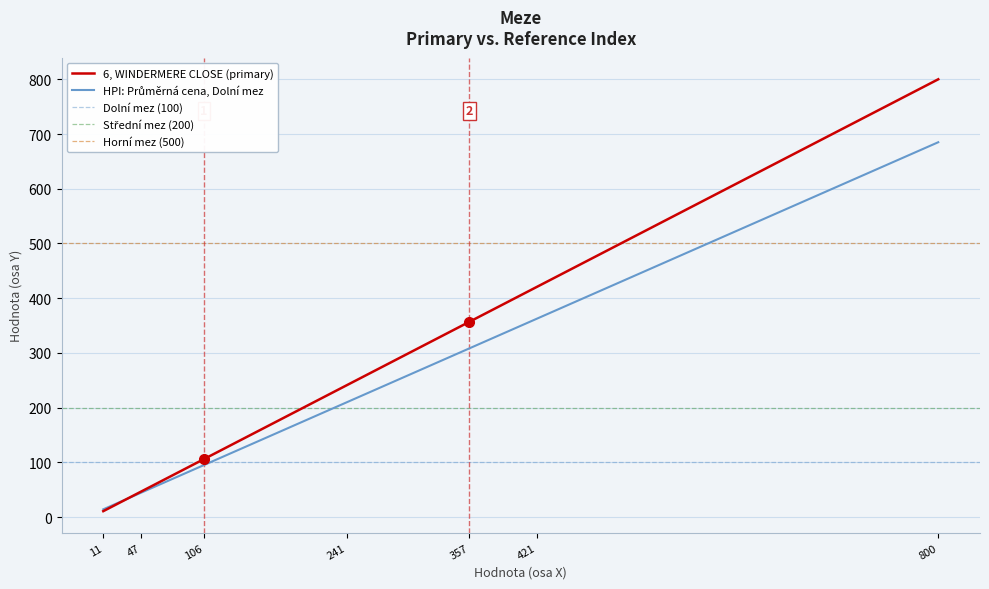

Reading left to right, what are all the values shown in this chart?

Dolní: 11.0	47.0	106.0	241.0	357.0	421.0	800.0
Střední: 14.3	44.9	95.1	209.8	308.4	362.8	685.0